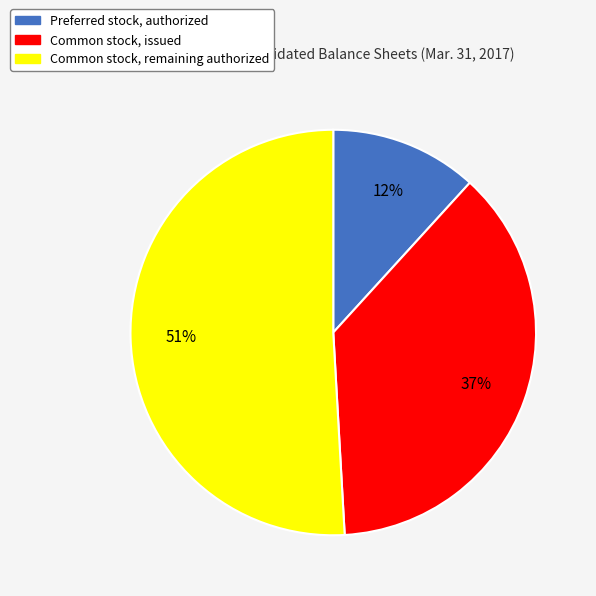

How many slices are in this pie chart?

3